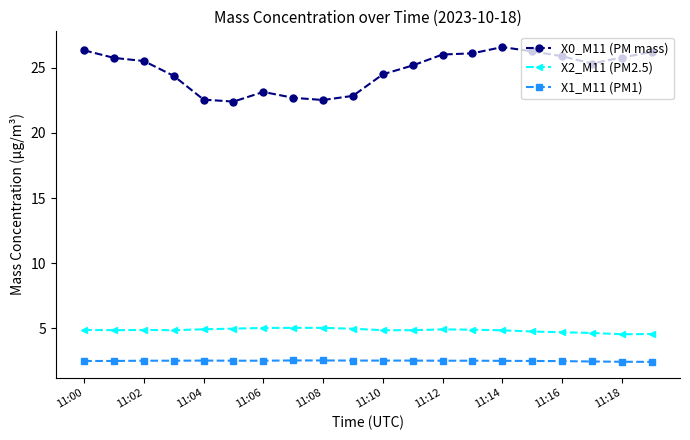

True or false: X1_M11 (PM1) has more than 0 points higher than both neighbors.

True